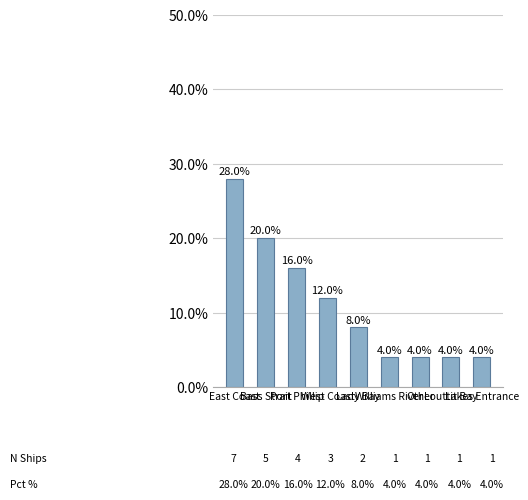

What is the sum of the values at Lady Bay and West Coast?

0.2